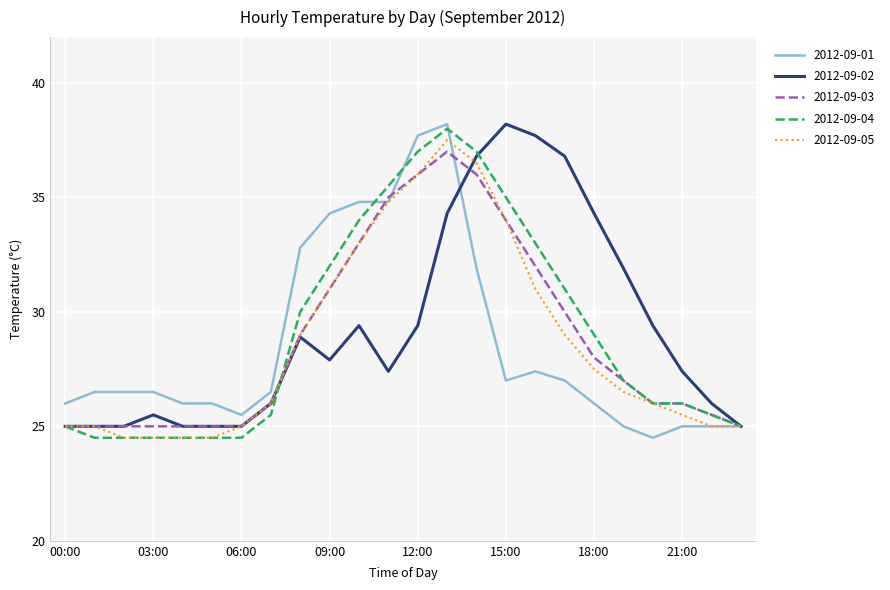

What is the difference between the maximum and minimum values in the 2012-09-04 series?

13.5